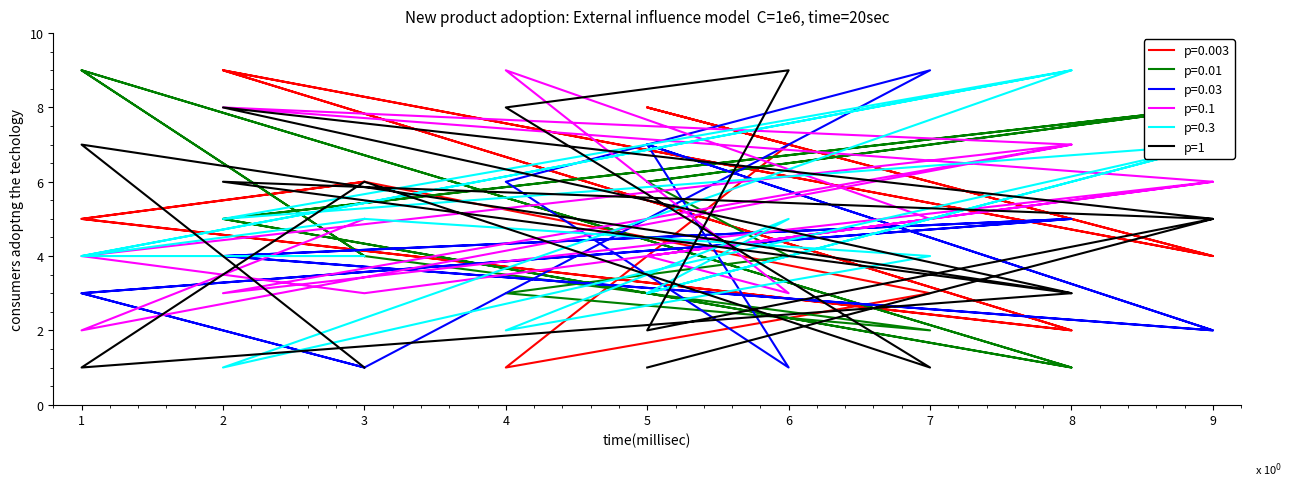

The value at 3 is 2. True or false?

False